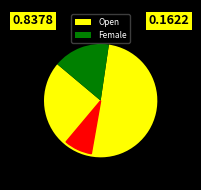

Is it true that Open is 91% of the pie?

False